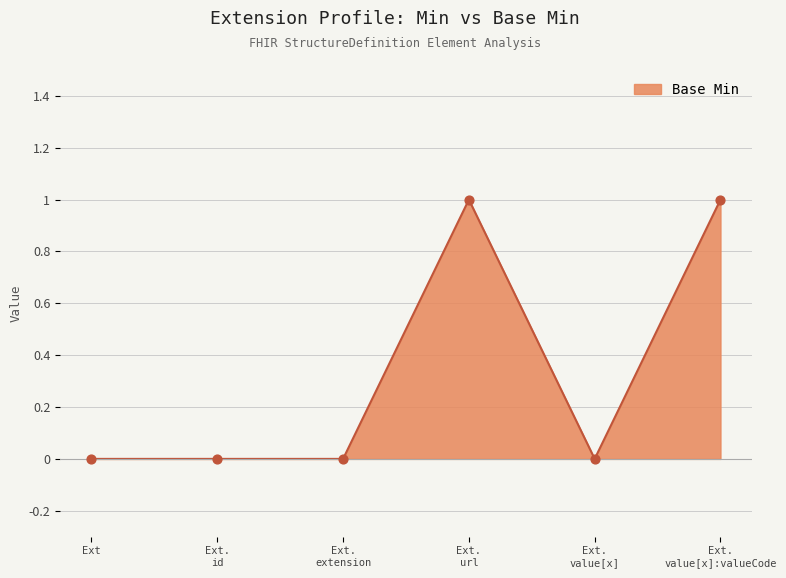

True or false: the data shows 0 at Ext.

True